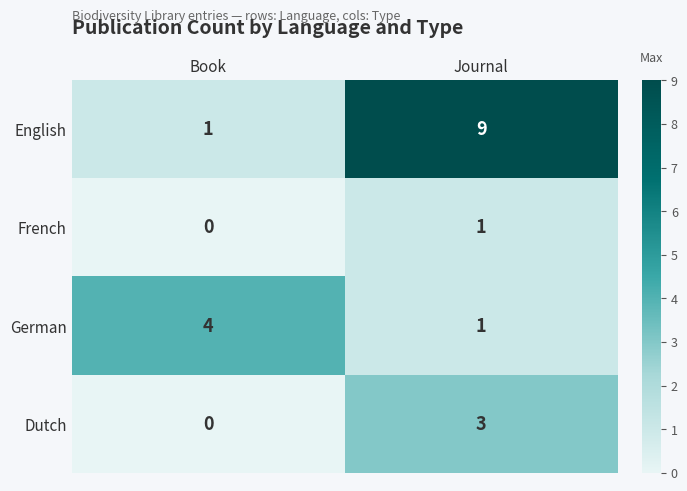

Rank the categories by English value from highest to lowest.

Journal, Book